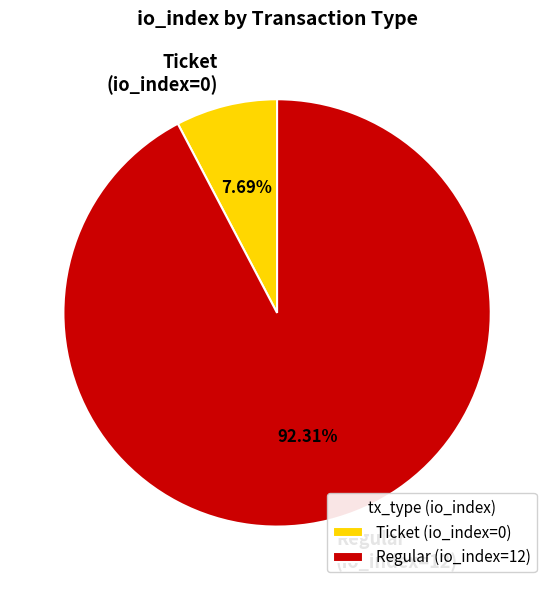

Which category accounts for the majority?

Regular (io_index=12)